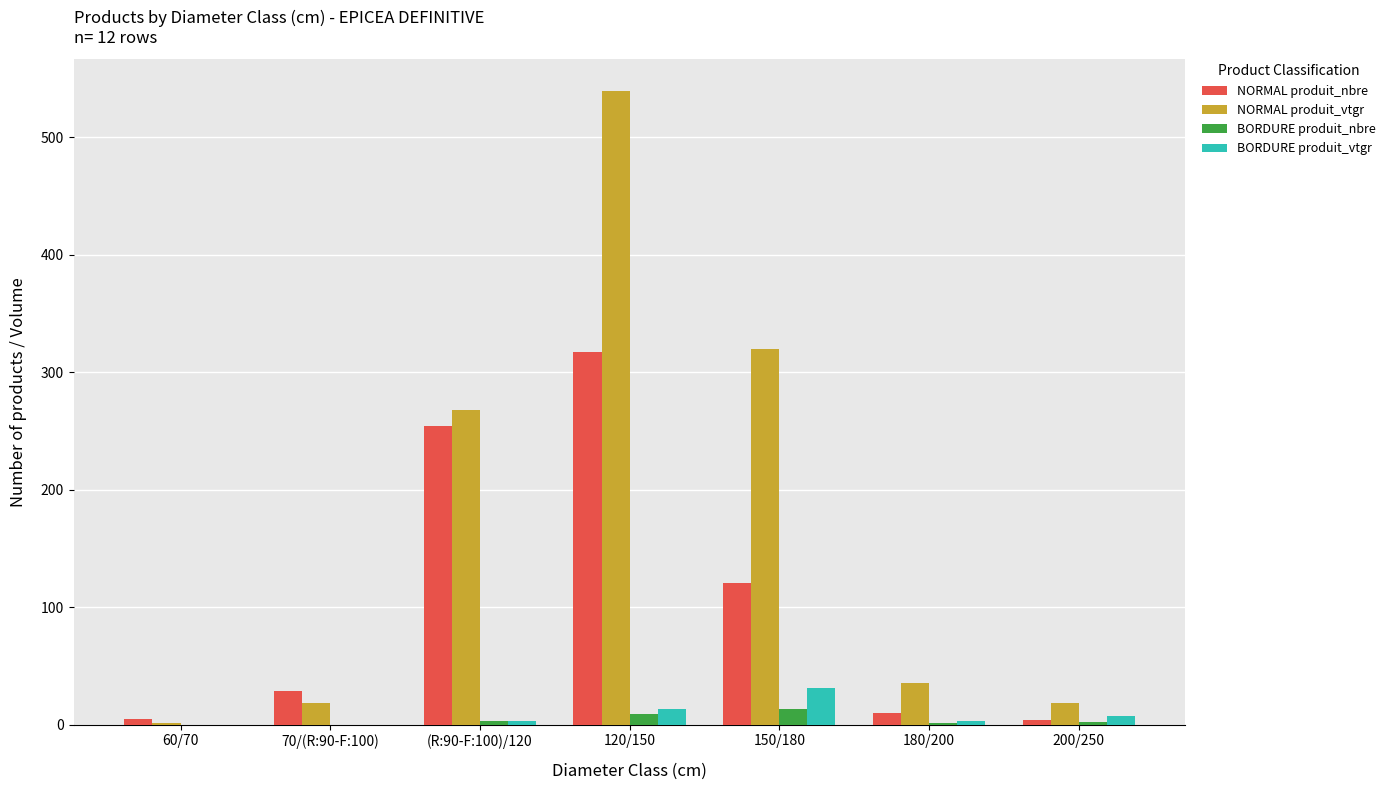

How many distinct data groups are displayed?

4